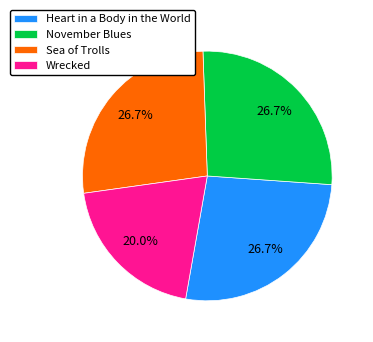

To the nearest percent, what is the combined percentage of Wrecked and Heart in a Body in the World?

47%